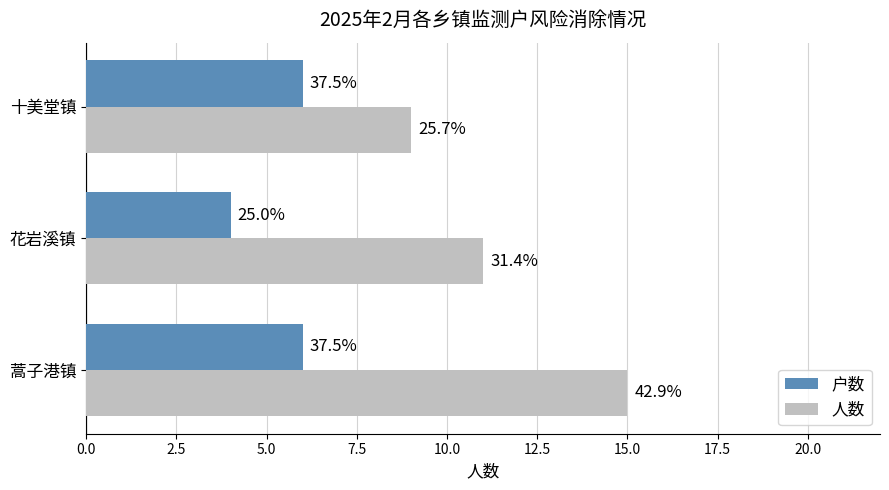

What are all the series names shown in the legend?

户数, 人数